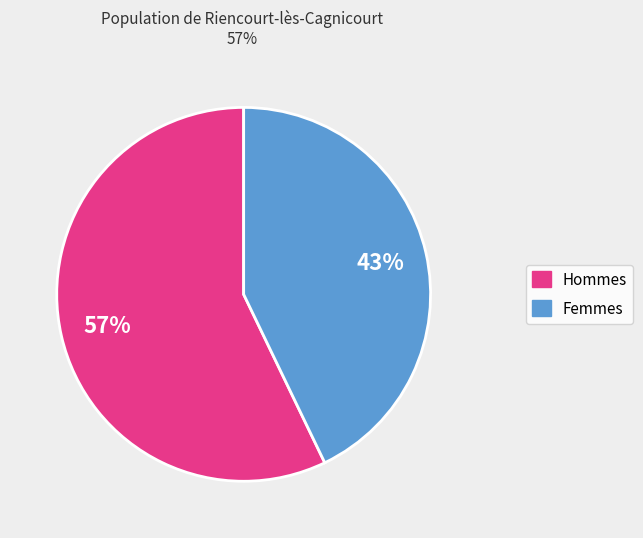

To the nearest percent, what is the average slice percentage?

50%